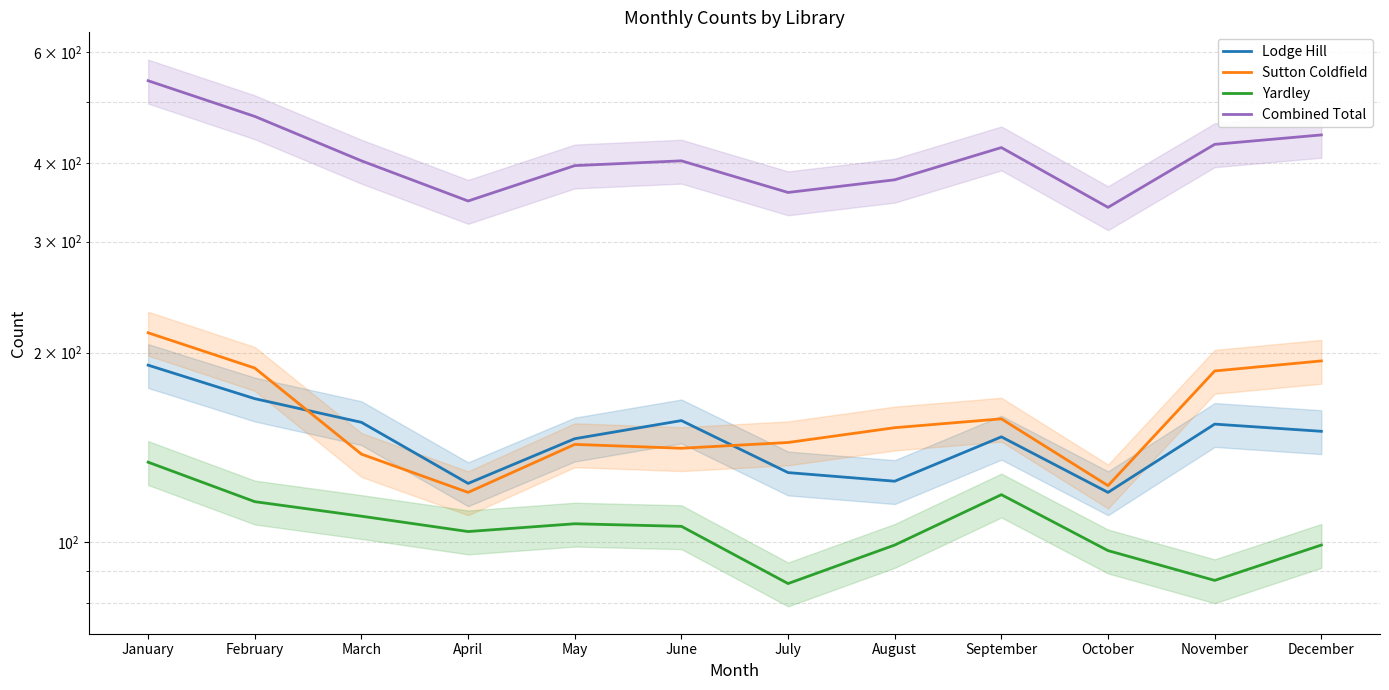

How many values in the Lodge Hill series exceed 150?

5